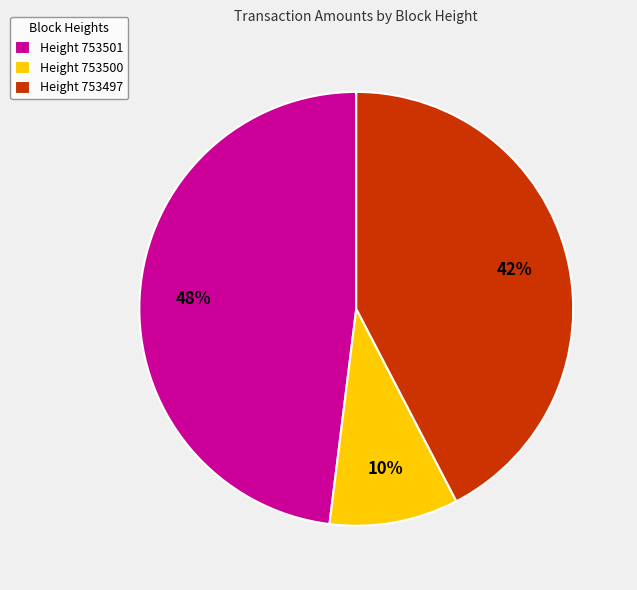

Which category has the smallest portion of the pie?

Height 753500